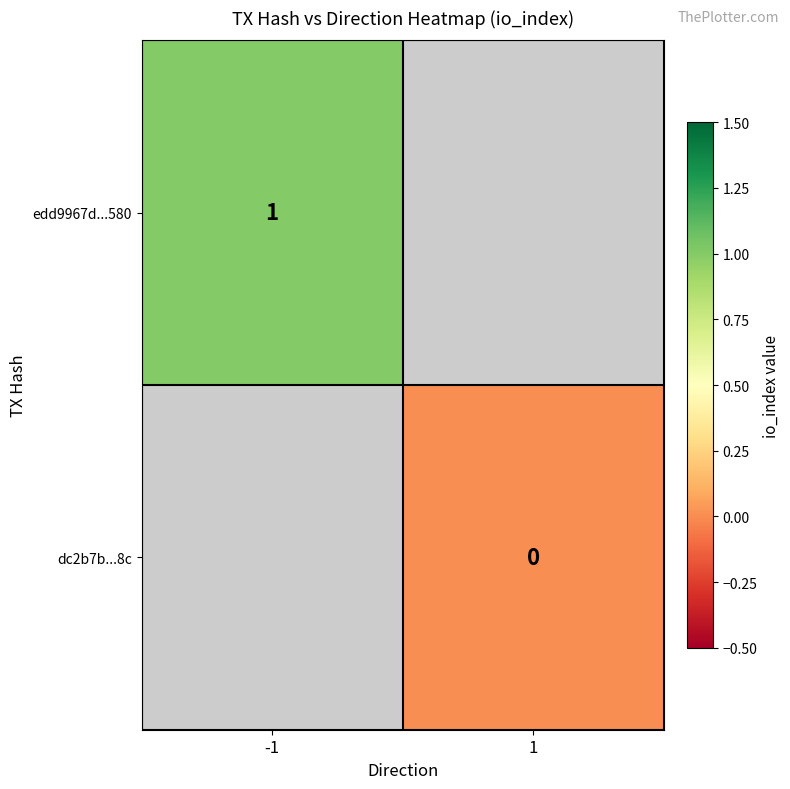

How many series are shown in this chart?

2